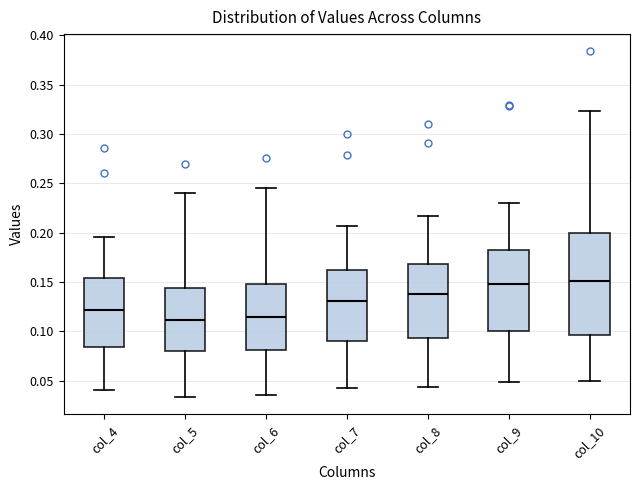

Reading left to right, transcribe this box plot: for each box, give where its median line is, the range the box spans, and where its two whiskers end, as read against the y-axis. The values are not printed on the chart, so give them approximately, as read against the axis.

col_4: median 0.120, box 0.085 to 0.155, whiskers 0.040 to 0.195
col_5: median 0.110, box 0.080 to 0.145, whiskers 0.035 to 0.240
col_6: median 0.115, box 0.080 to 0.150, whiskers 0.035 to 0.245
col_7: median 0.130, box 0.090 to 0.160, whiskers 0.045 to 0.205
col_8: median 0.140, box 0.095 to 0.170, whiskers 0.045 to 0.215
col_9: median 0.150, box 0.100 to 0.180, whiskers 0.050 to 0.230
col_10: median 0.150, box 0.095 to 0.200, whiskers 0.050 to 0.325